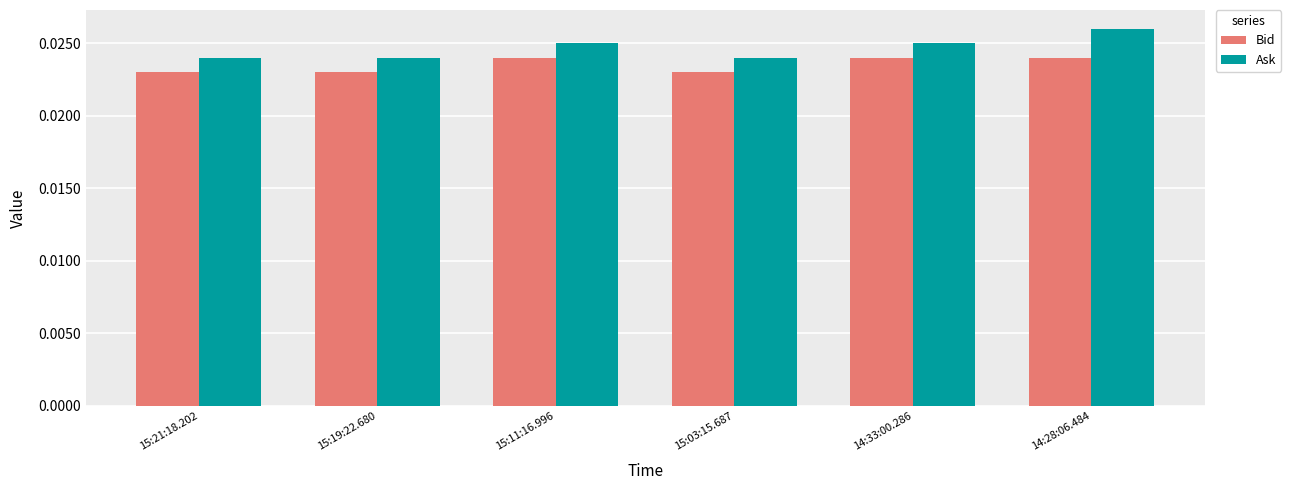

Rank the series by their average value, from highest to lowest.

Ask, Bid